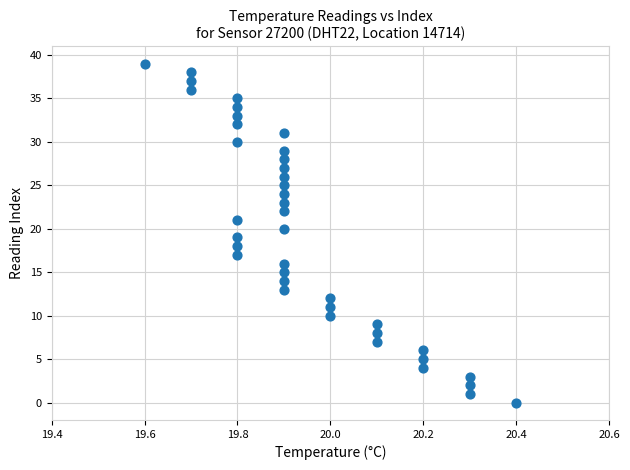

What is the range of Y values (max minus min)?

39